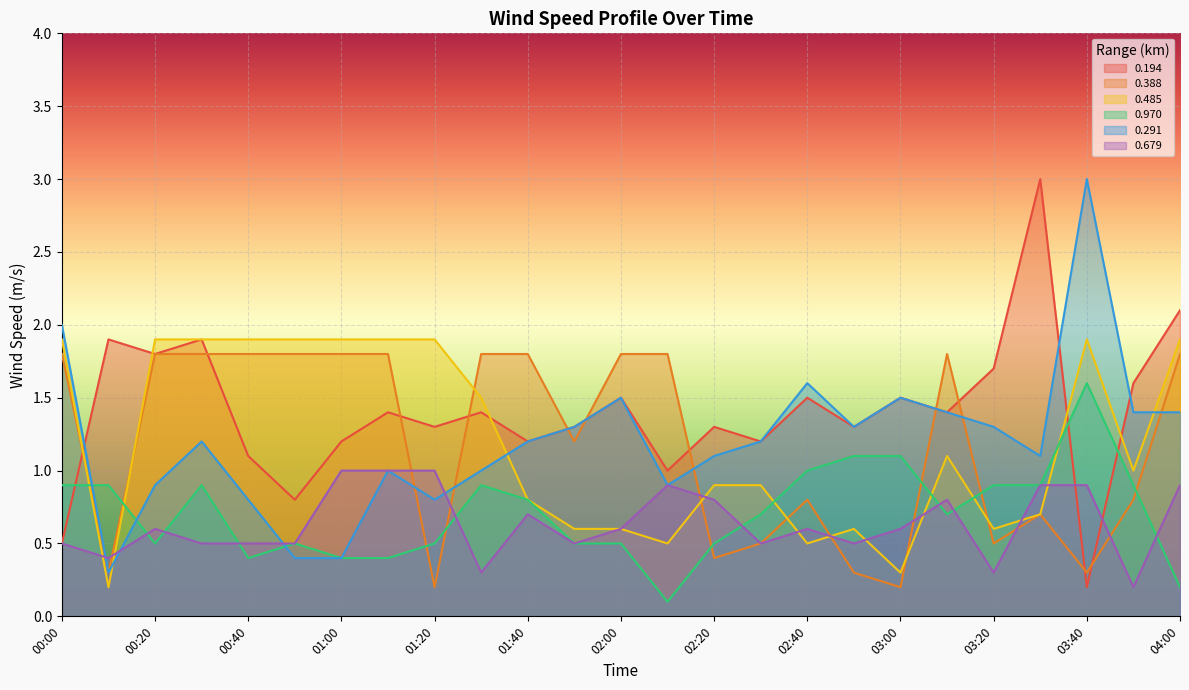

What is the minimum value for 0.485?

0.2